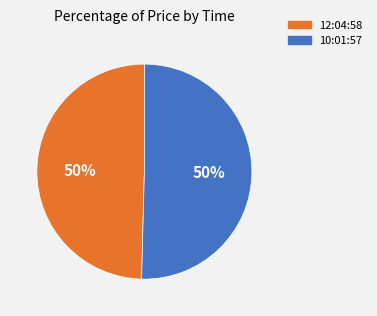

What is the ratio of the value at 10:01:57 to the value at 12:04:58?

1.0